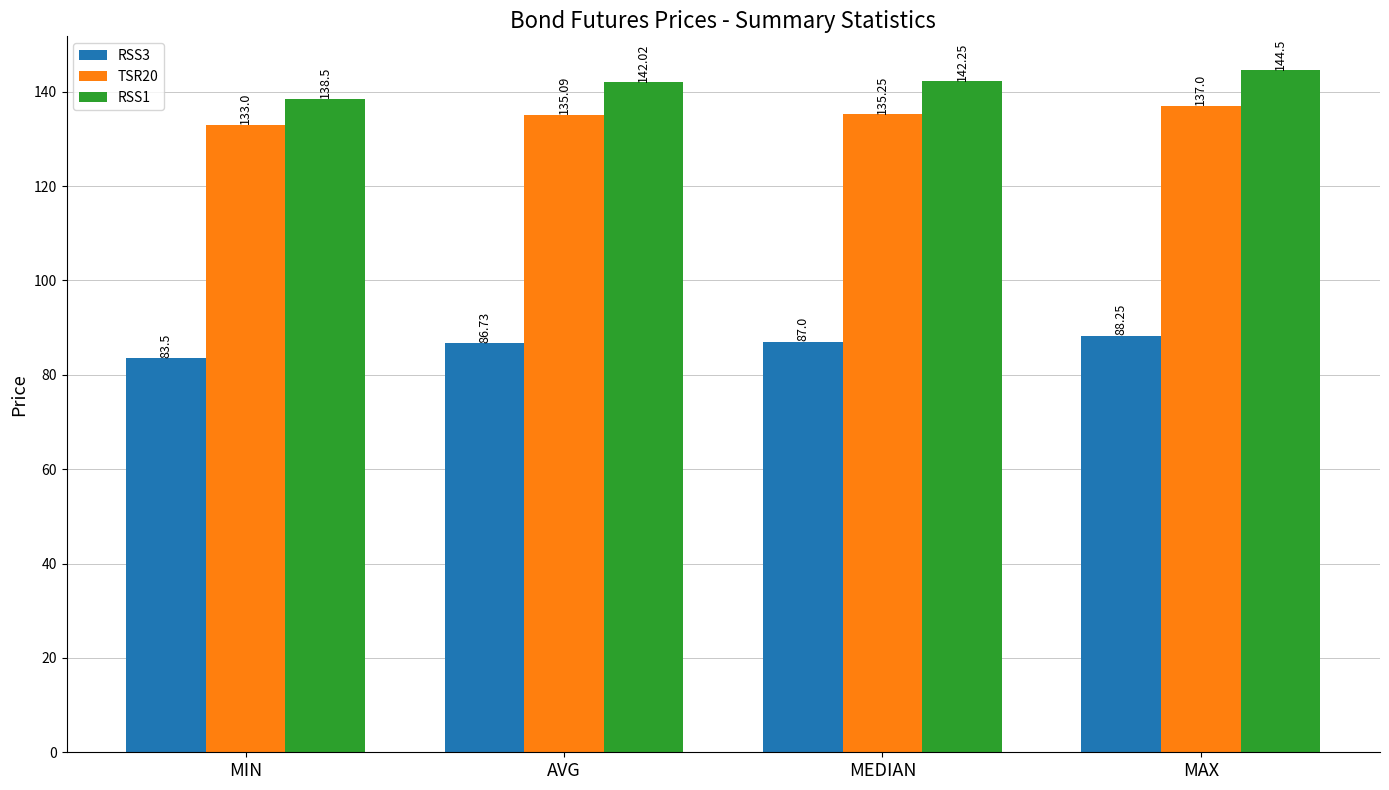

How many groups of bars are there?

4